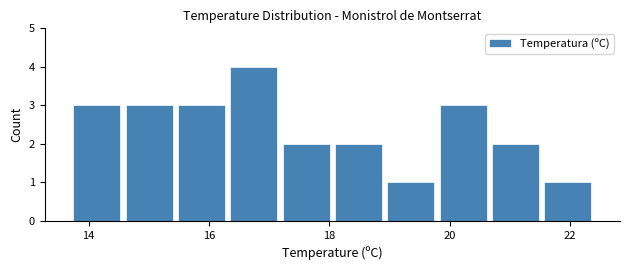

Which range on the x-axis has the tallest bar?

16.4 to 17.2